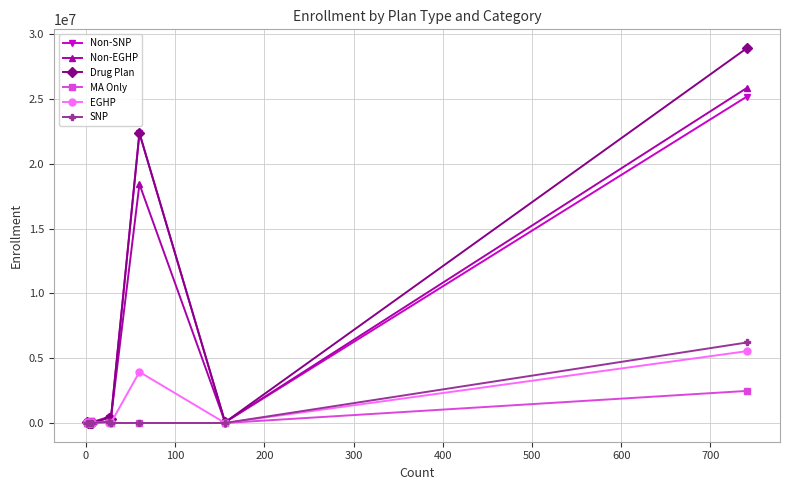

True or false: Non-EGHP has more than 1 interior local peaks.

True